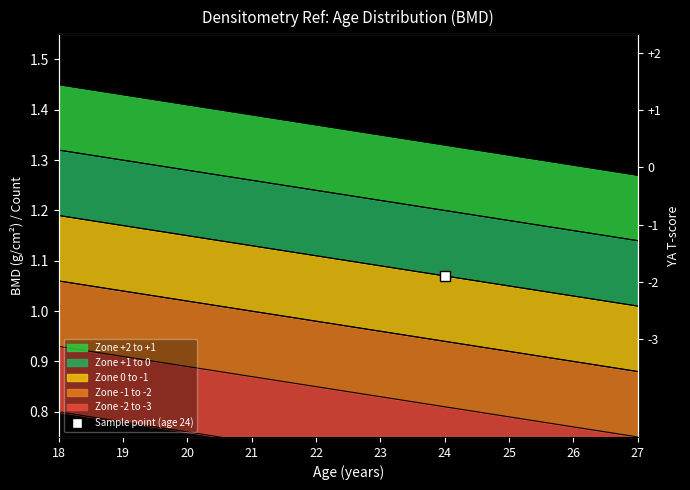

At how many categories does at least one series exceed 1?

10